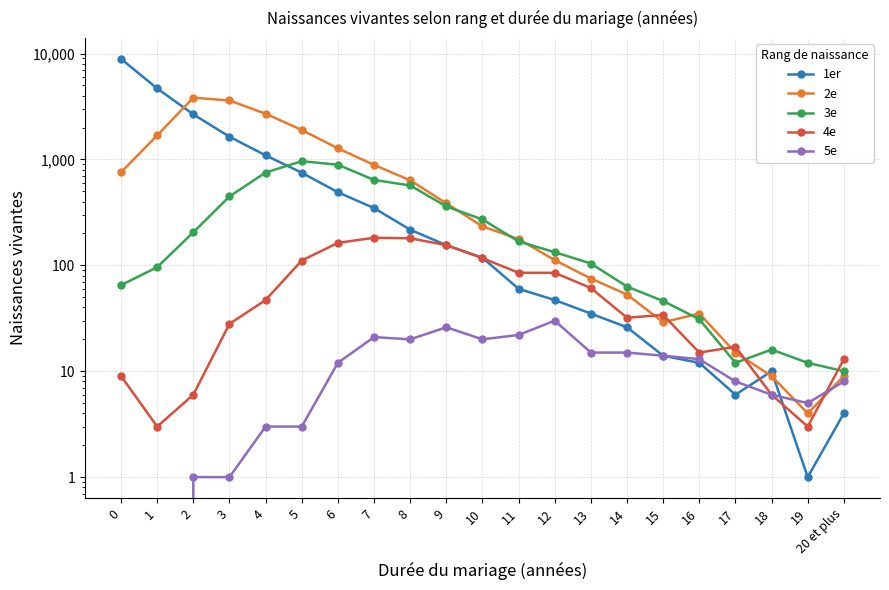

Count the number of data series in this chart.

5